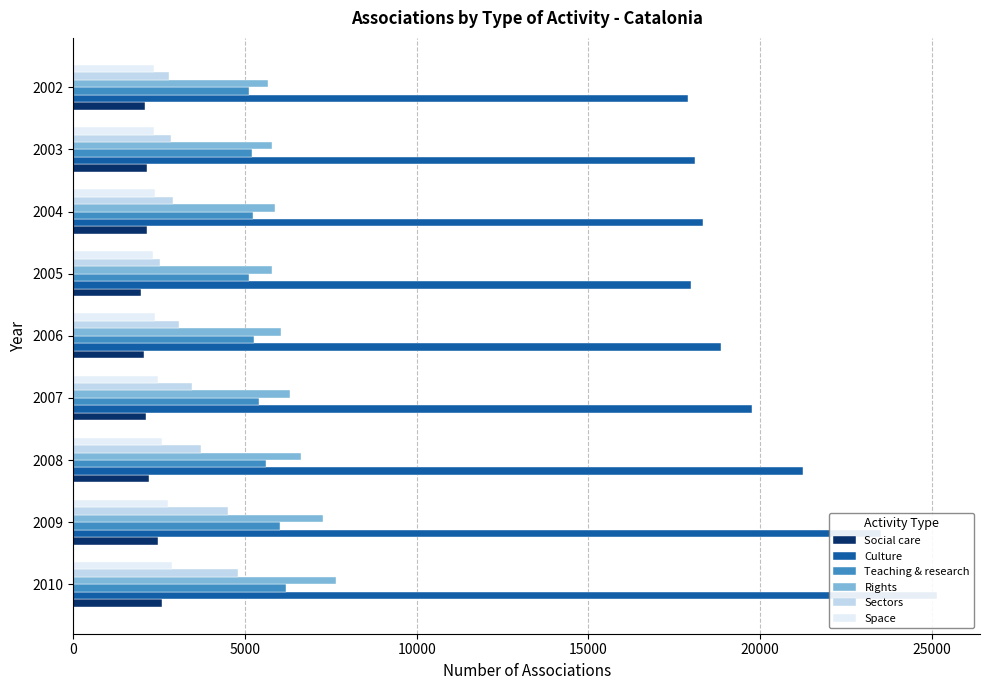

What is the greatest value displayed?

25149